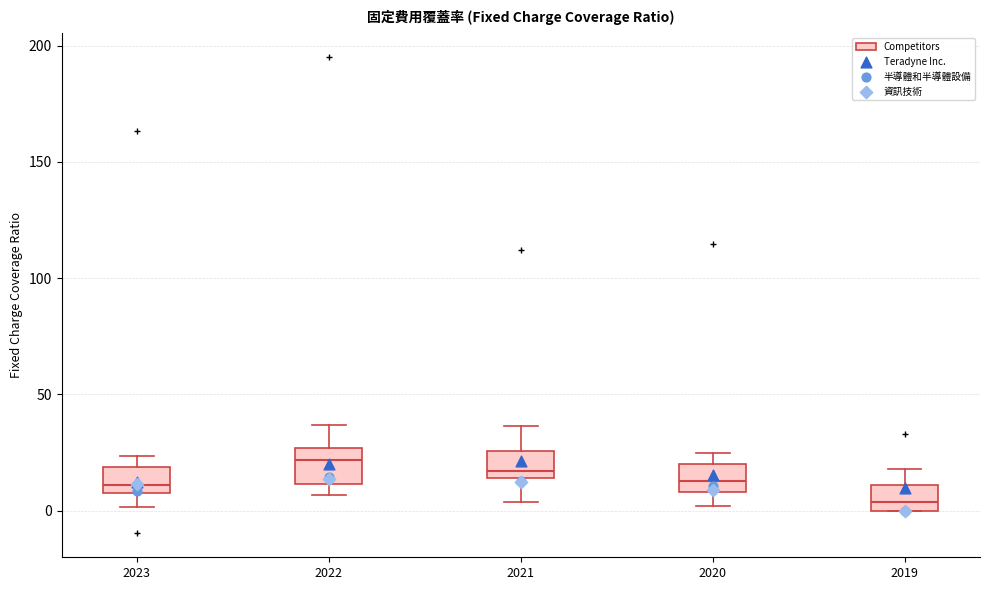

Reading left to right, transcribe this box plot: for each box, give where its median line is, the range the box spans, and where its two whiskers end, as read against the y-axis. The values are not printed on the chart, so give them approximately, as read against the axis.

2023: median 10 (just above the box's lower edge), box 10 to 20, whiskers 0 to 25
2022: median 20, box 10 to 25, whiskers 5 to 35
2021: median 15 (just above the box's lower edge), box 15 to 25, whiskers 5 to 35
2020: median 15, box 10 to 20, whiskers 0 to 25
2019: median 5, box 0 to 10, whiskers 0 to 20